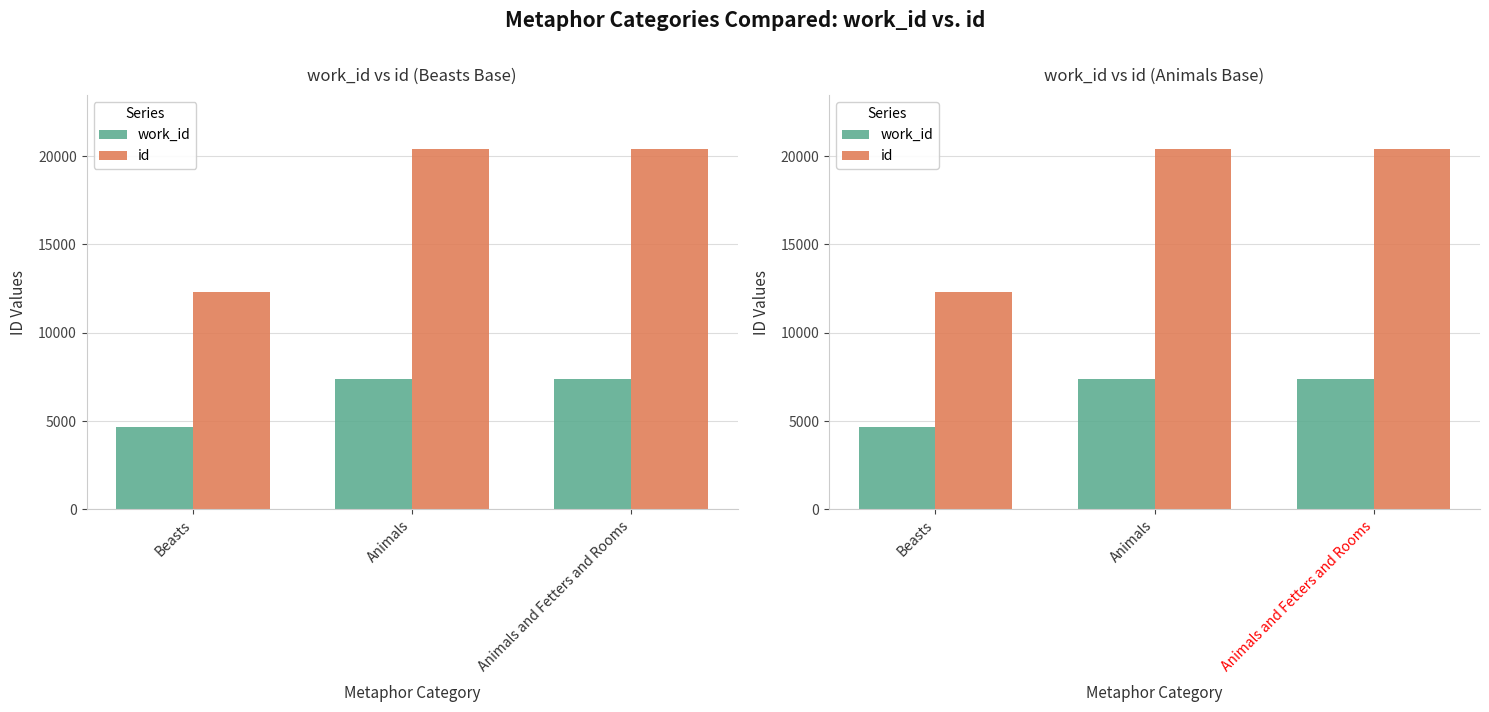

The work_id series shows 10953 at Animals and Fetters and Rooms. True or false?

False